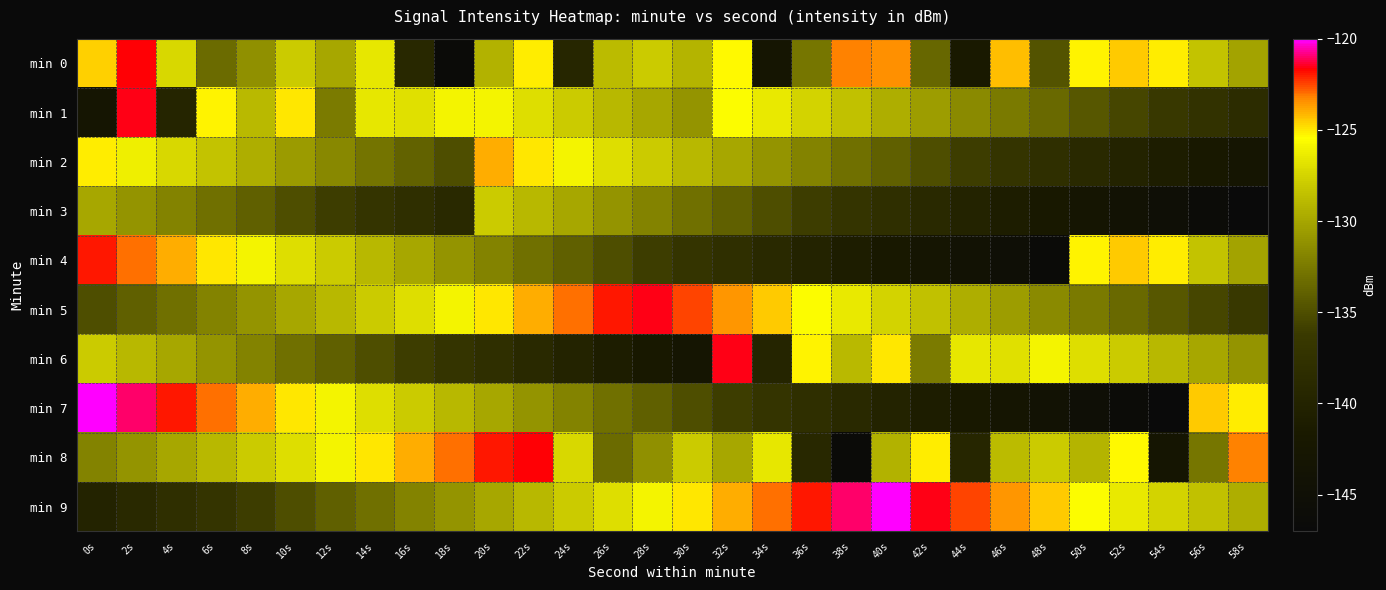

Between 18s and 30s, which series saw the biggest shift?

min 0